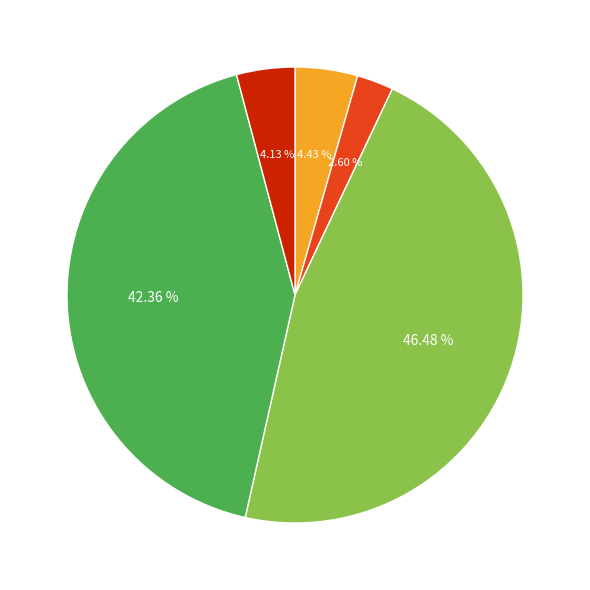

Does any single category account for the majority?

No